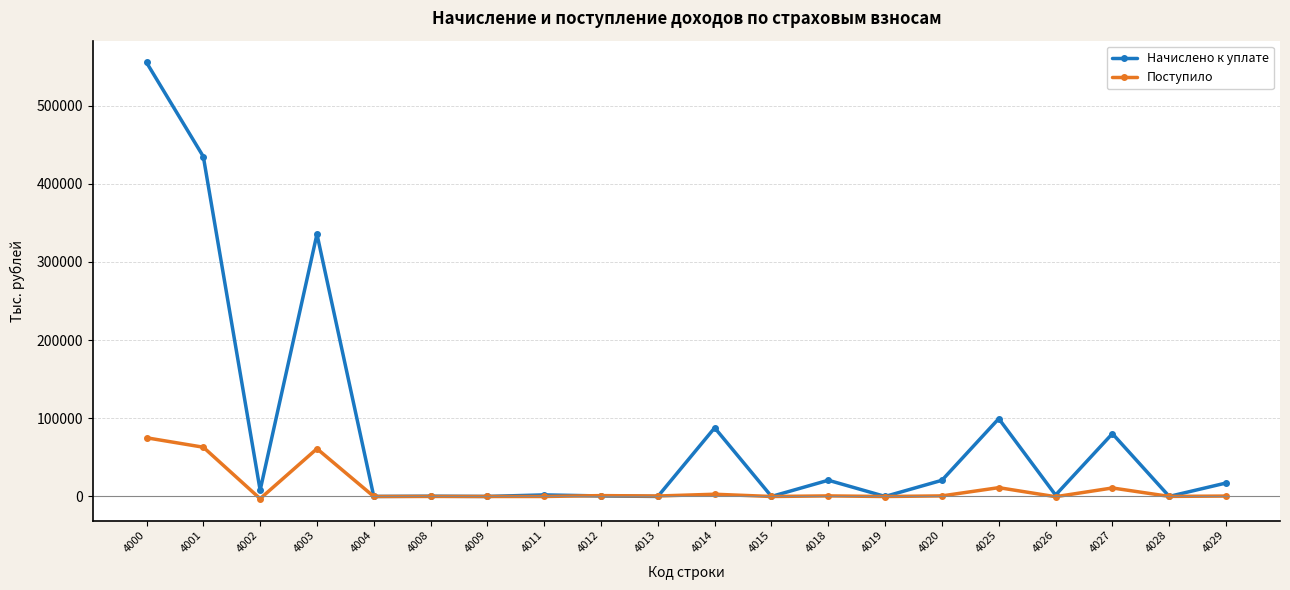

What are all the series names shown in the legend?

Начислено к уплате, Поступило